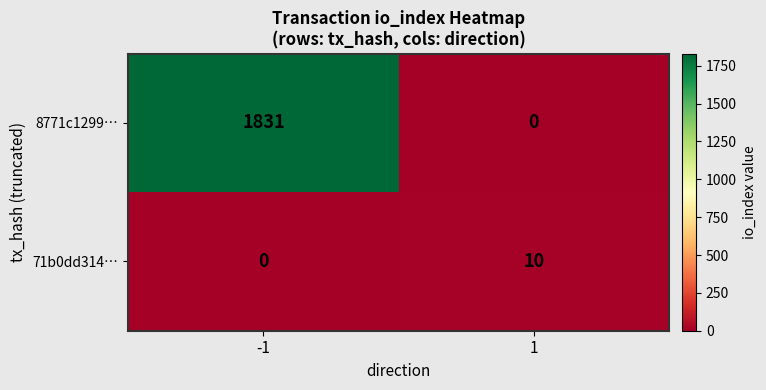

The value of 8771c1299… at 1 is 1172. True or false?

False